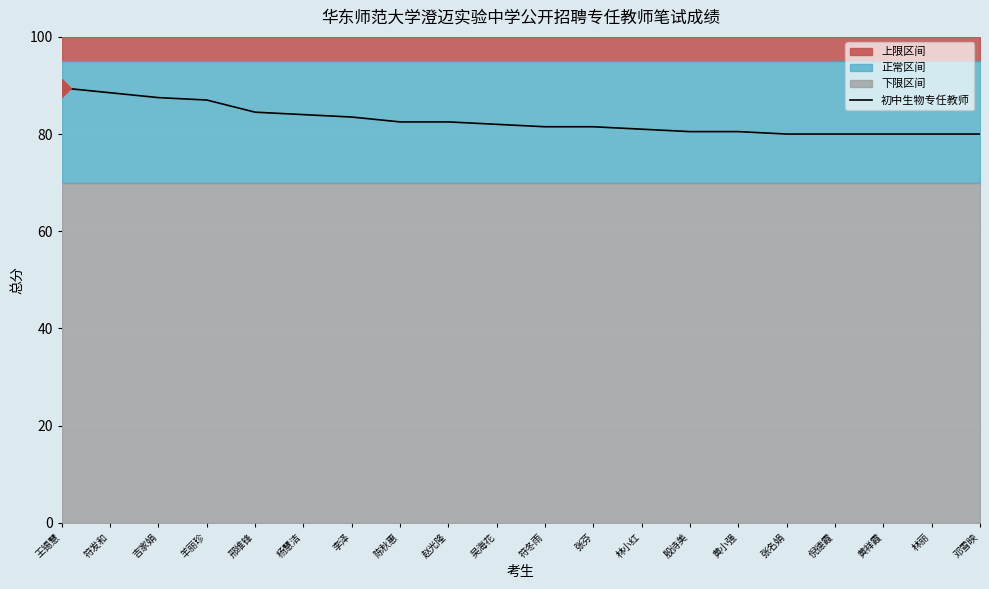

Approximately how many times larger is the value at 张名娟 compared to 吉家娟?

0.9